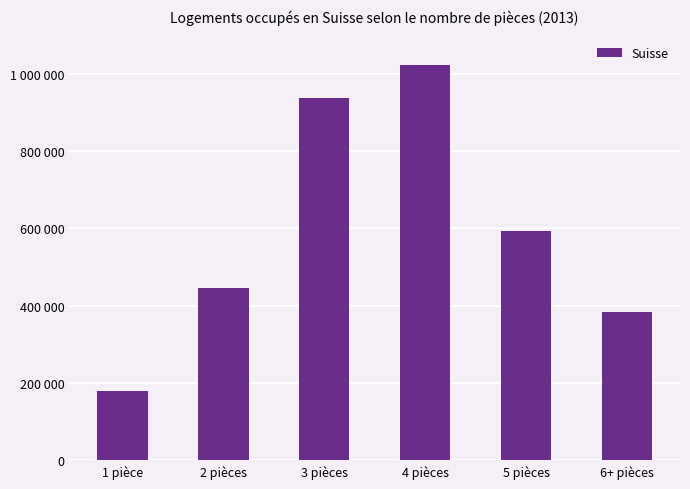

What is the difference between the maximum and minimum values?

844389